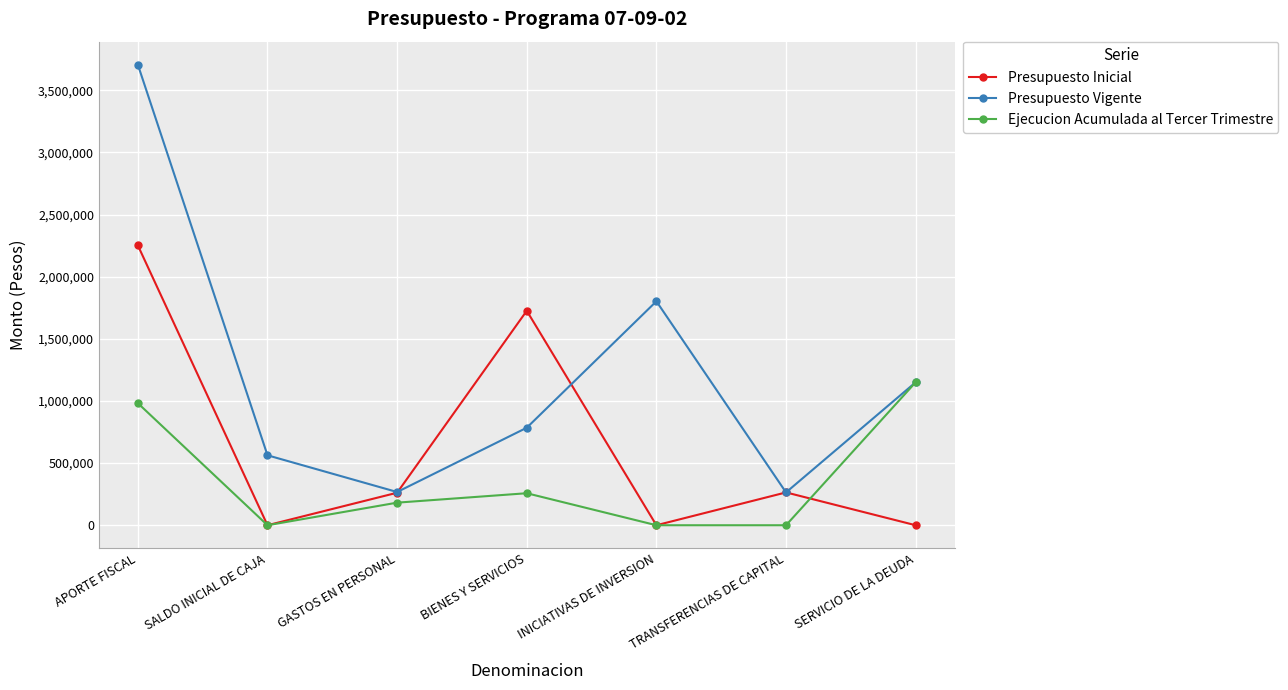

What is the label of the 1st point from the right?

SERVICIO DE LA DEUDA